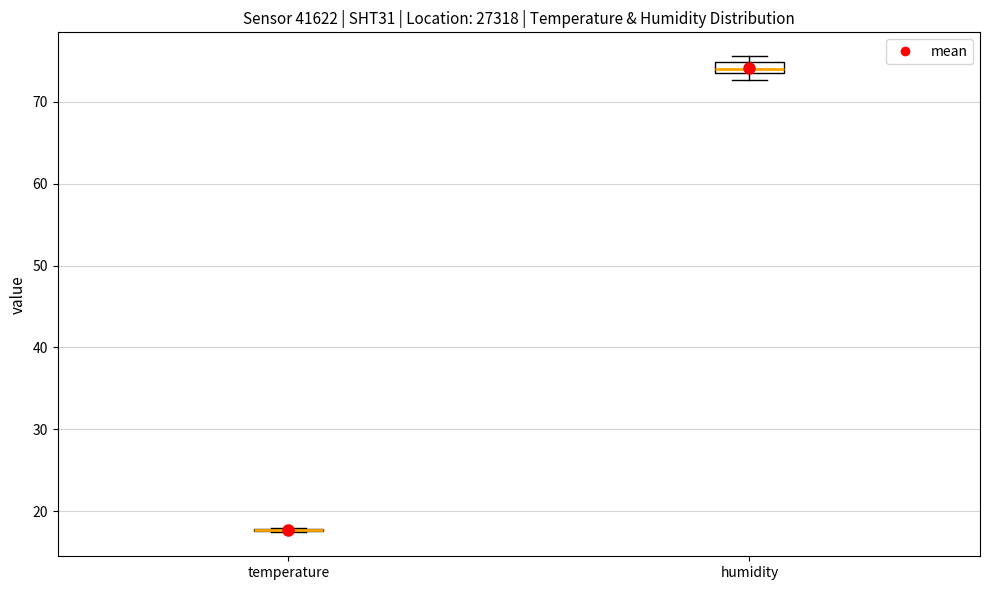

Which box is the tallest, from its lower edge to its upper edge?

humidity